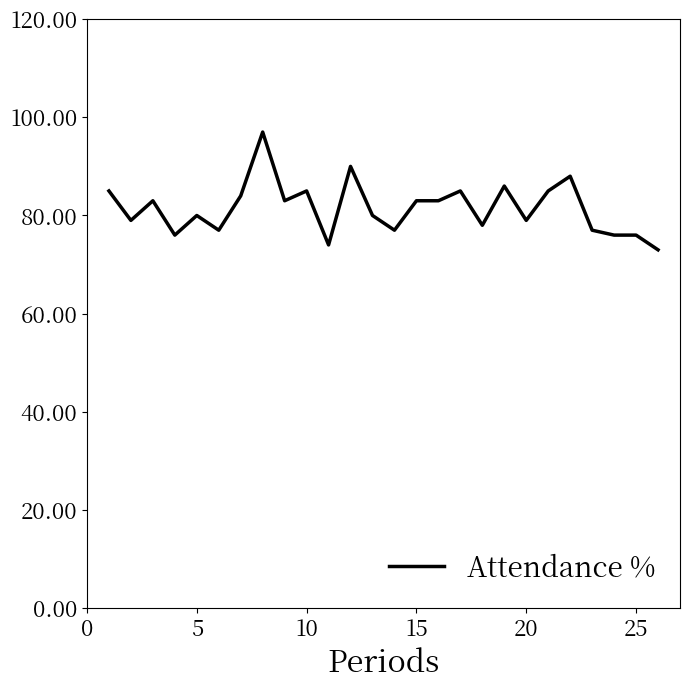

Is this an area chart (filled region under the line)?

No